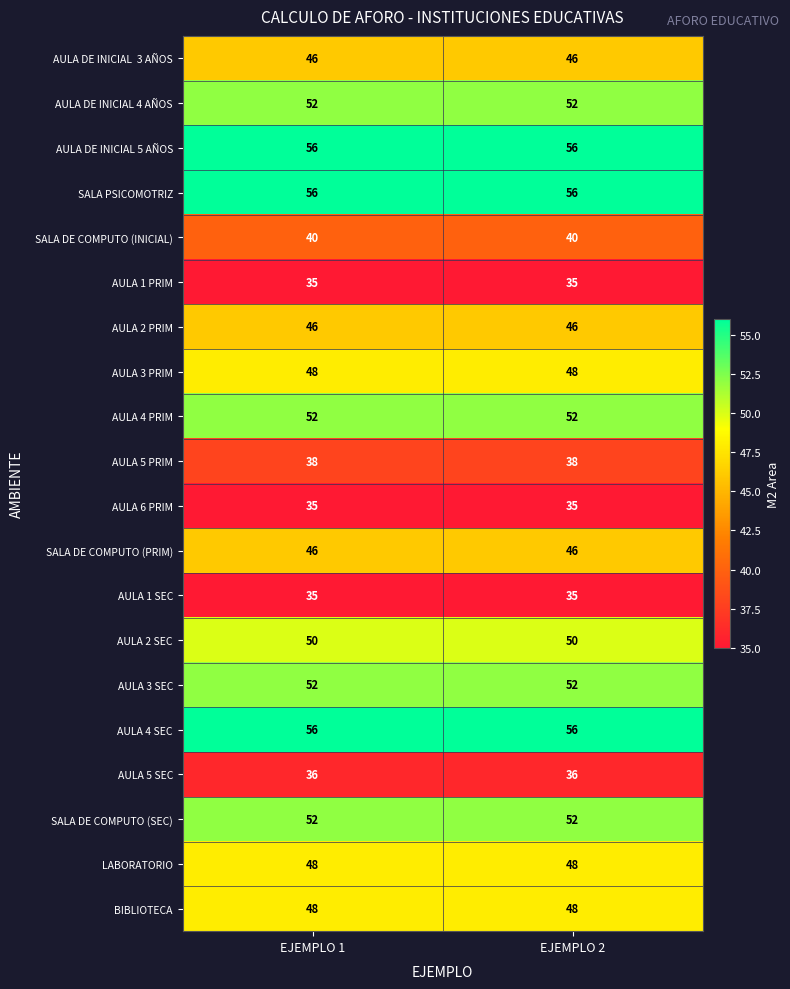

Is the value of SALA DE COMPUTO (SEC) at EJEMPLO 2 greater than the value of AULA 5 SEC at EJEMPLO 2?

Yes